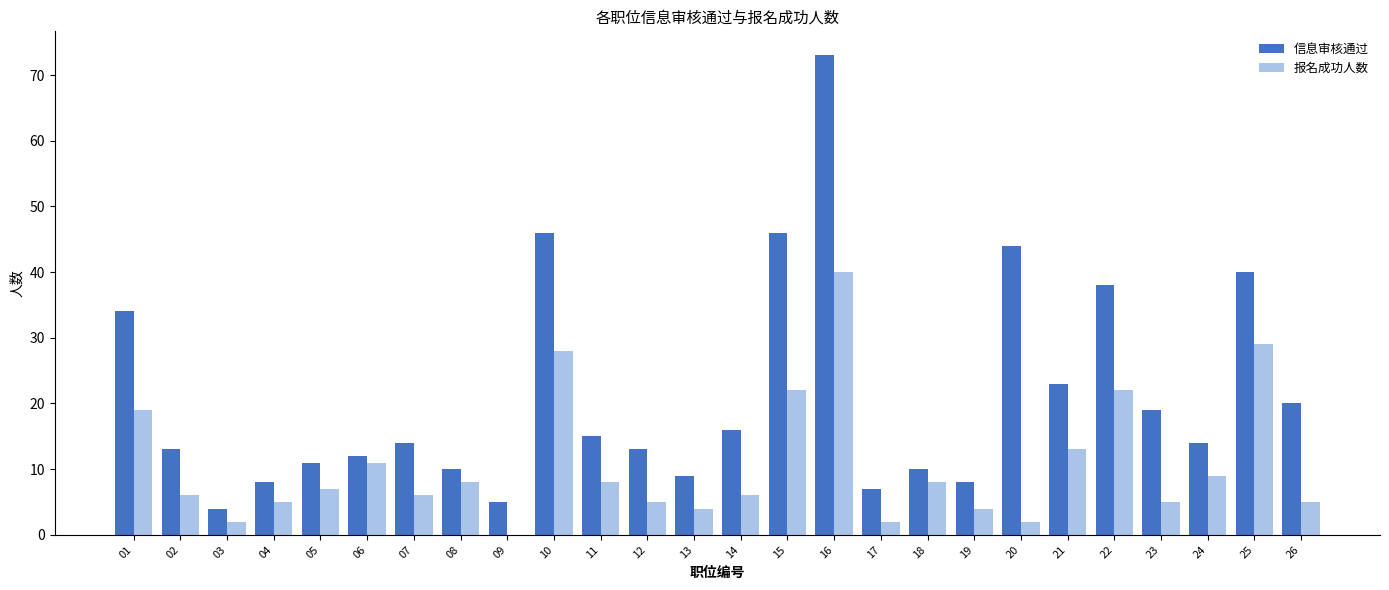

How many positive values does the 报名成功人数 series have?

25